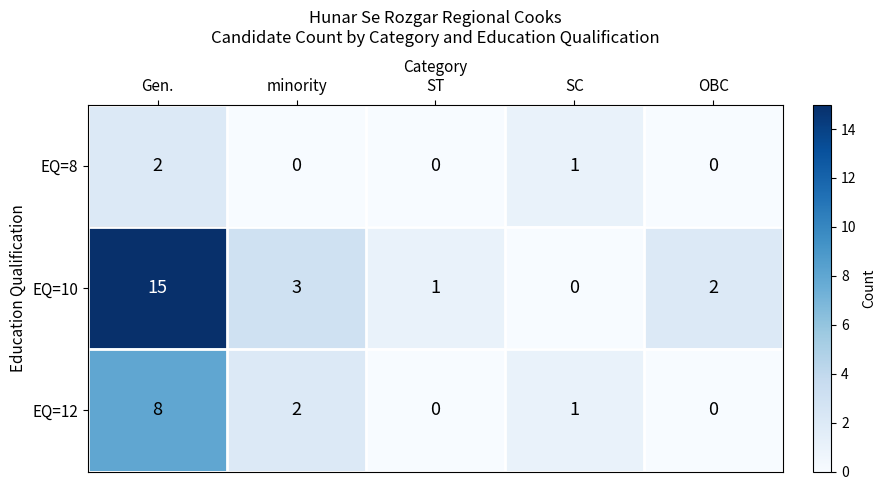

Reading left to right, extract all data points from this chart.

EQ=8: 2	0	0	1	0
EQ=10: 15	3	1	0	2
EQ=12: 8	2	0	1	0